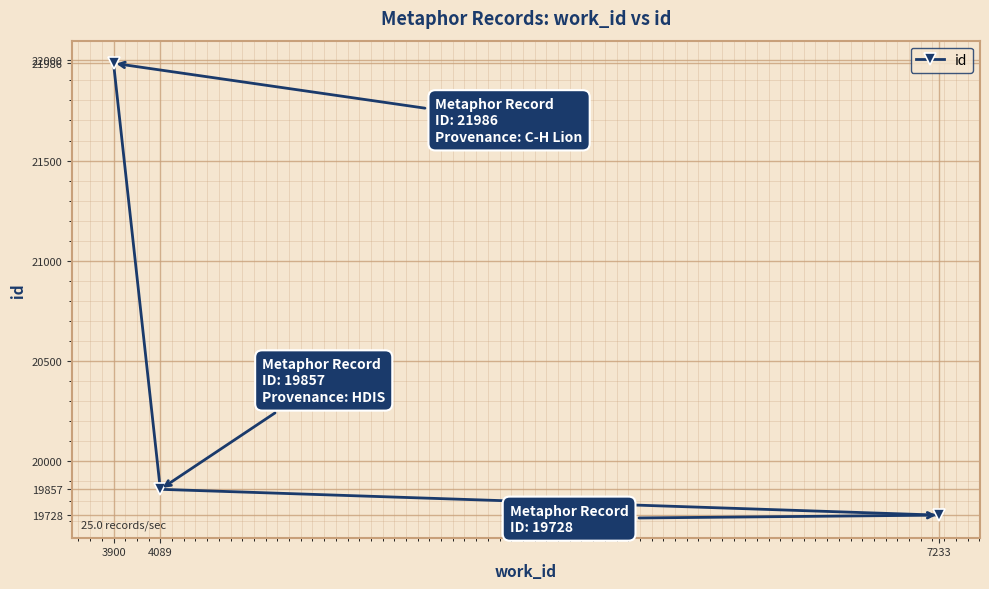

List the labels in order of value, largest first.

3900, 4089, 7233